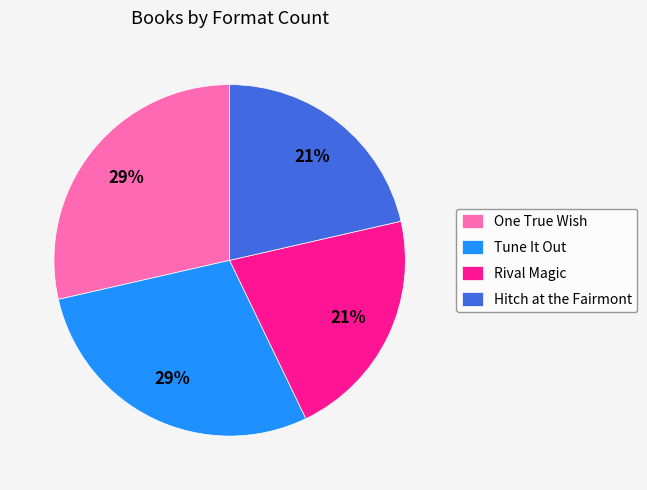

Count the number of slices in the pie.

4